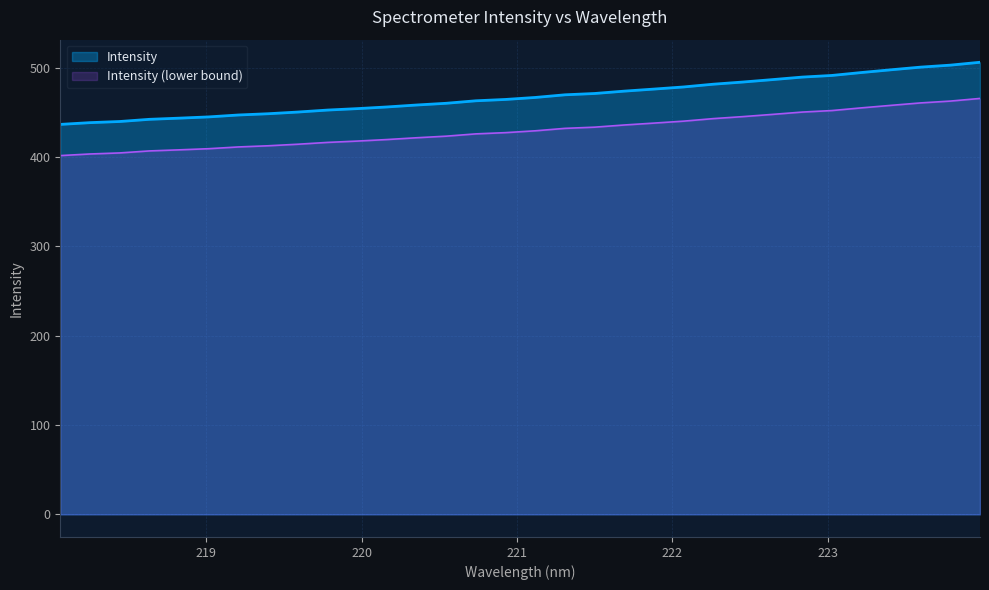

How many lines are shown in the chart?

2